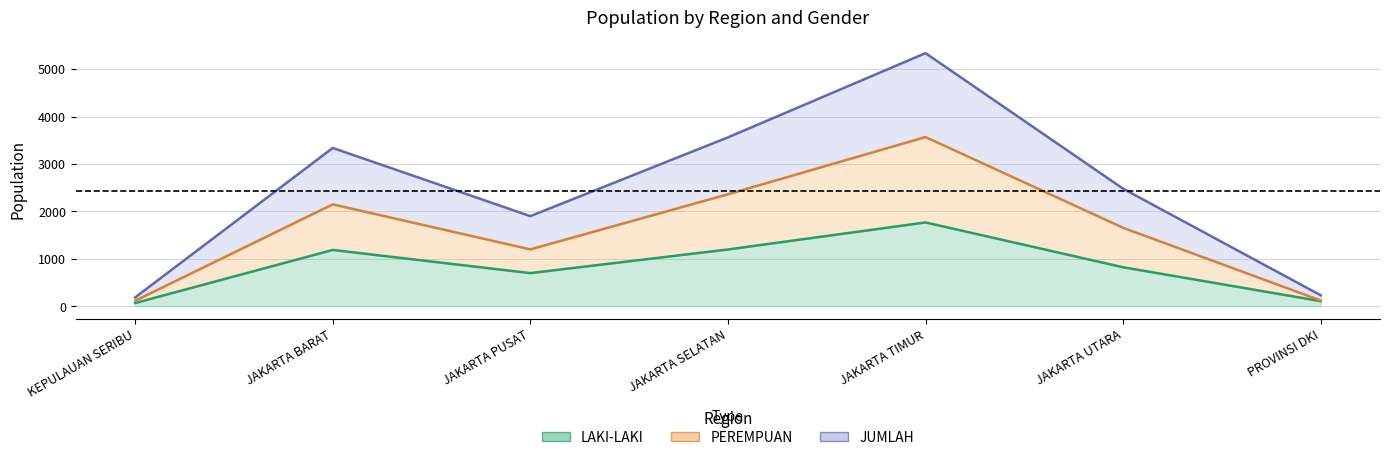

Does the chart display data point markers on the line(s)?

No